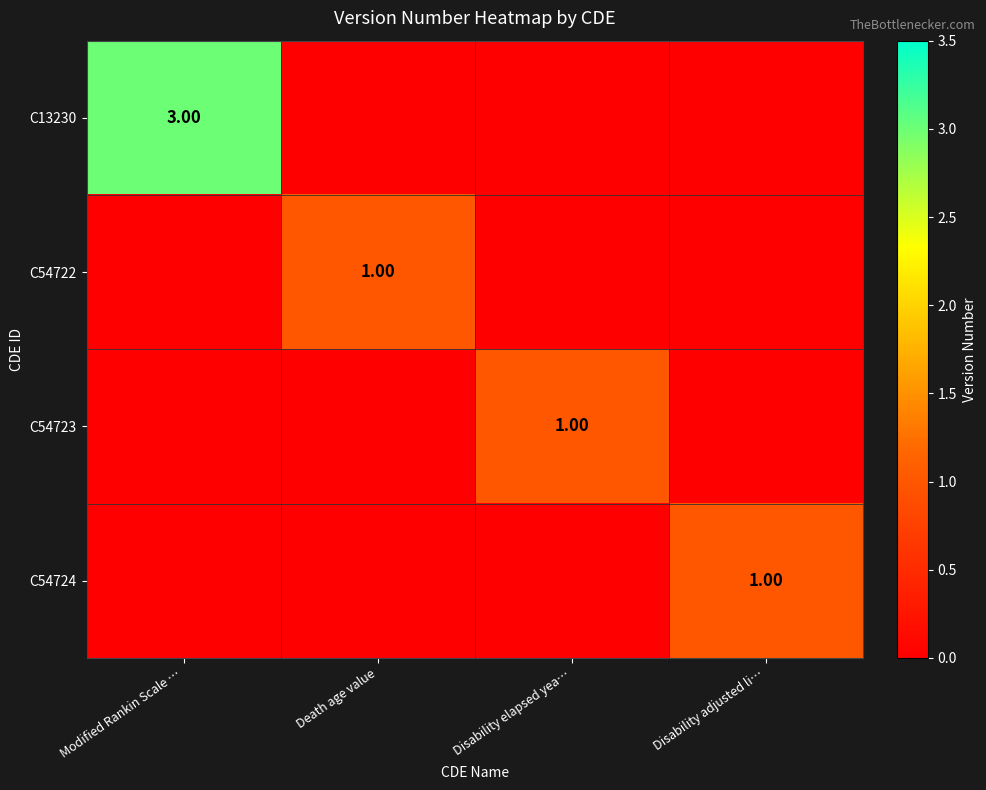

Rank the series at Disability elapsed yea… from lowest to highest value.

C13230, C54722, C54724, C54723